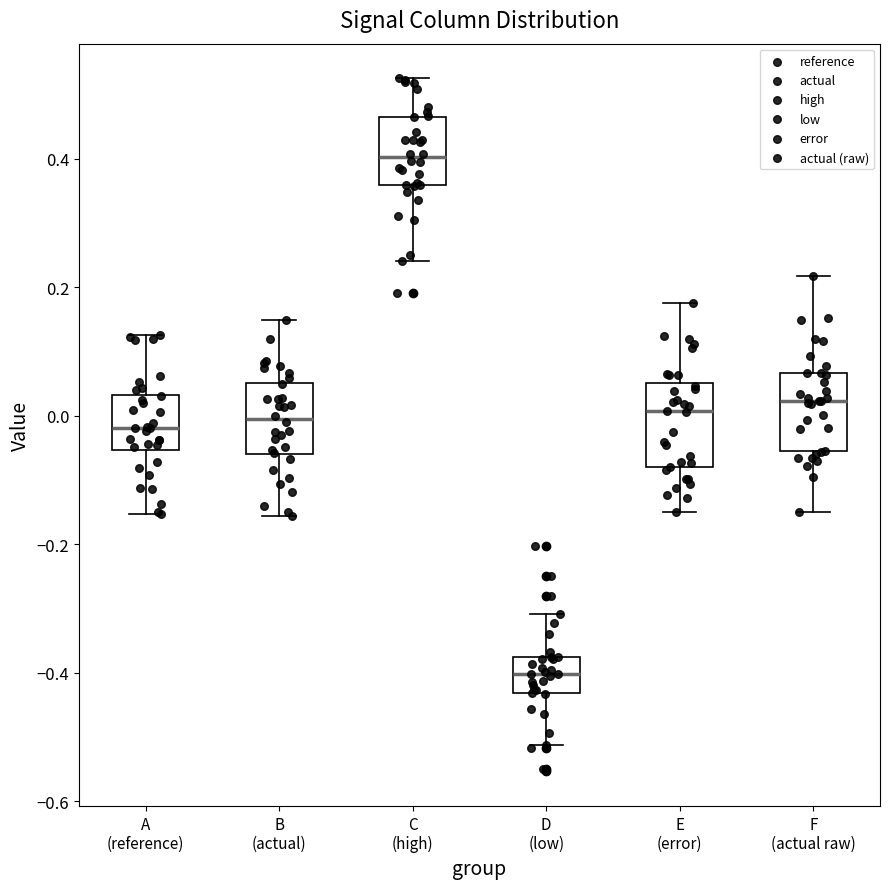

Reading left to right, read every box against the y-axis: the position of its median line, the range the box covers, and the ends of its whiskers. The values are not printed on the chart, so give them approximately, as read against the axis.

A (reference): median -0.02, box -0.06 to 0.04, whiskers -0.16 to 0.12
B (actual): median 0.00, box -0.06 to 0.06, whiskers -0.16 to 0.14
C (high): median 0.40, box 0.36 to 0.46, whiskers 0.24 to 0.52
D (low): median -0.40, box -0.44 to -0.38, whiskers -0.52 to -0.30
E (error): median 0.00, box -0.08 to 0.06, whiskers -0.14 to 0.18
F (actual raw): median 0.02, box -0.06 to 0.06, whiskers -0.14 to 0.22